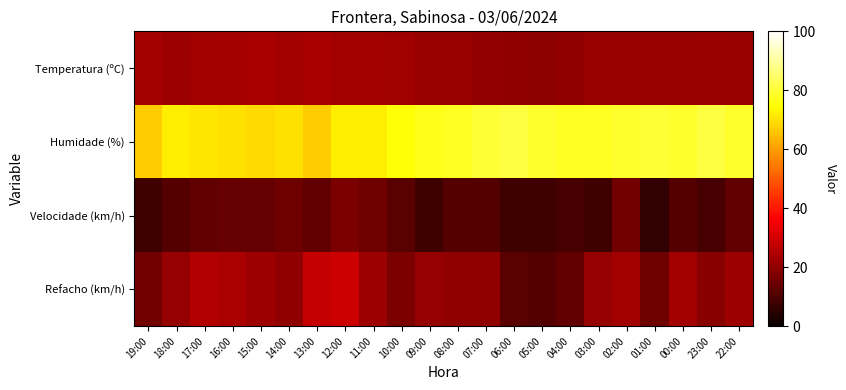

What is the greatest value displayed?

81.0